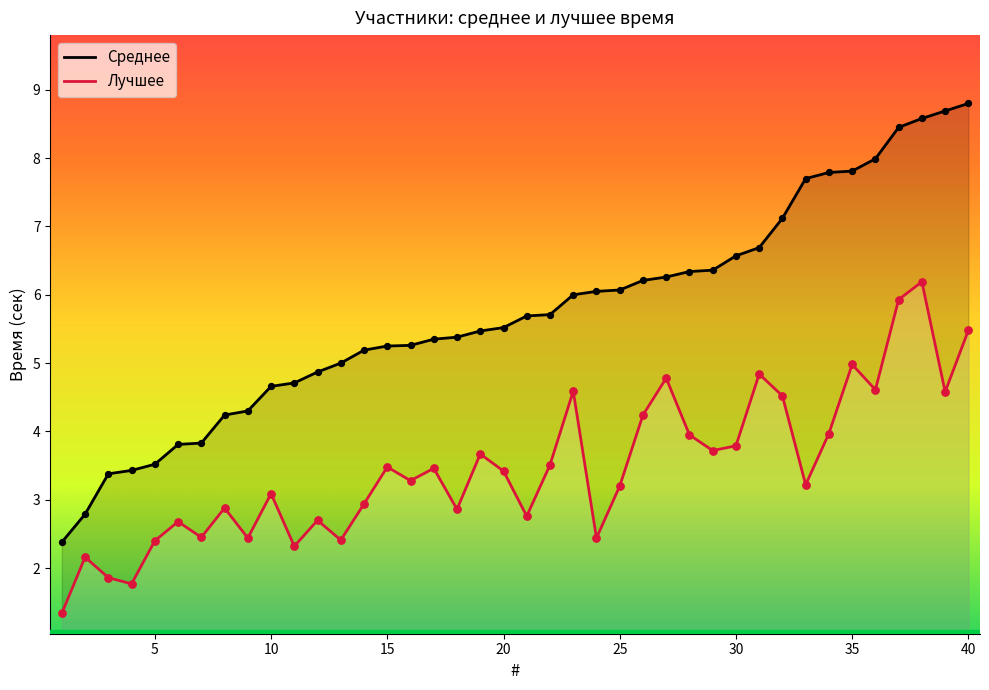

Which series contains the highest Y value?

Среднее